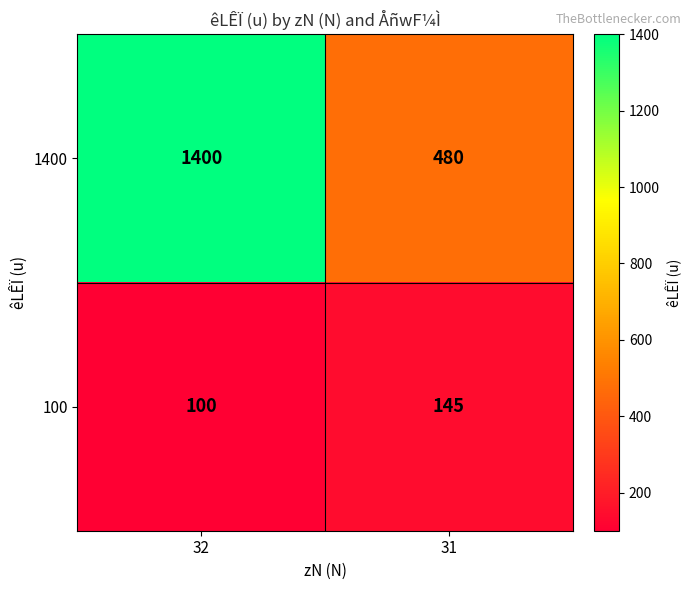

What is the approximate value of 1400 at 32, to the nearest 10?

1400